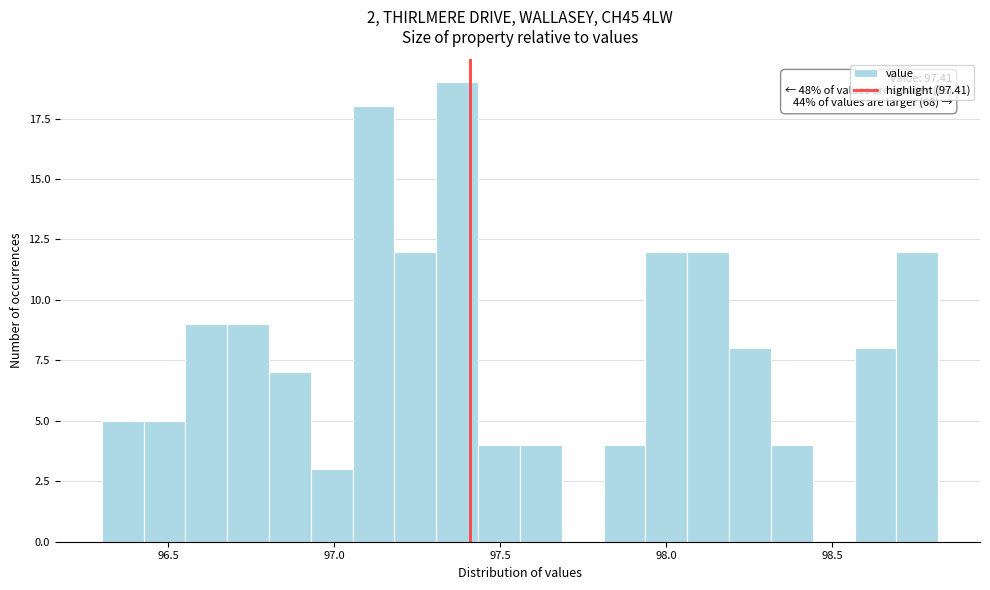

Around what value on the x-axis is the tallest bar? Give the approximate position of its centre, as read against the axis.

97.35